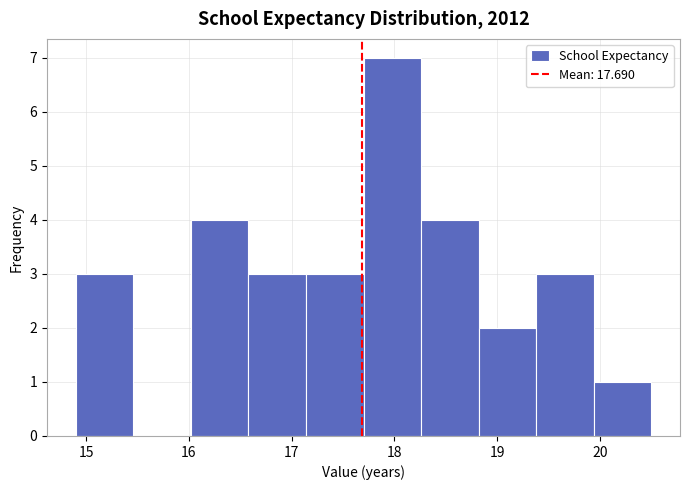

What is the height of the bar covering 19.38 to 19.94 on the x-axis? Neither the bar edges nor the heights are printed on the chart, so give them approximately, as read against the axes.

3